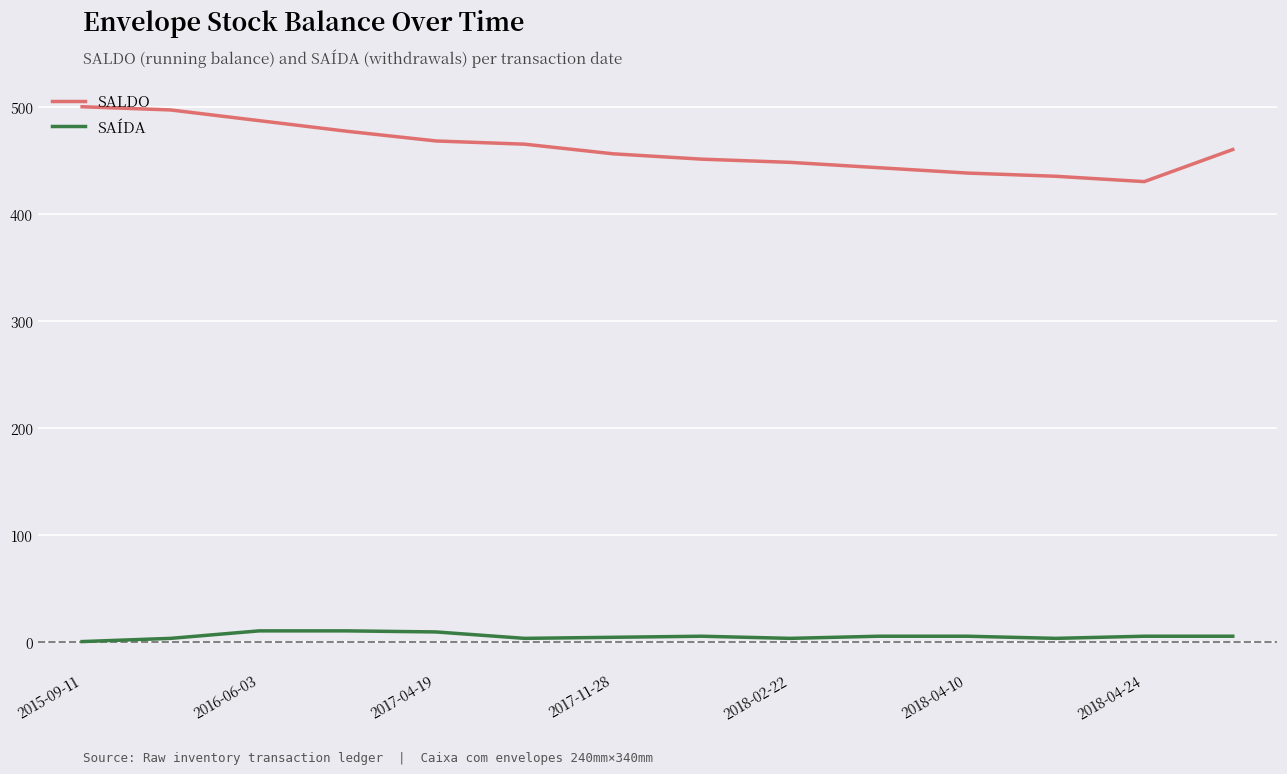

True or false: SAÍDA and SALDO intersect in this chart.

False